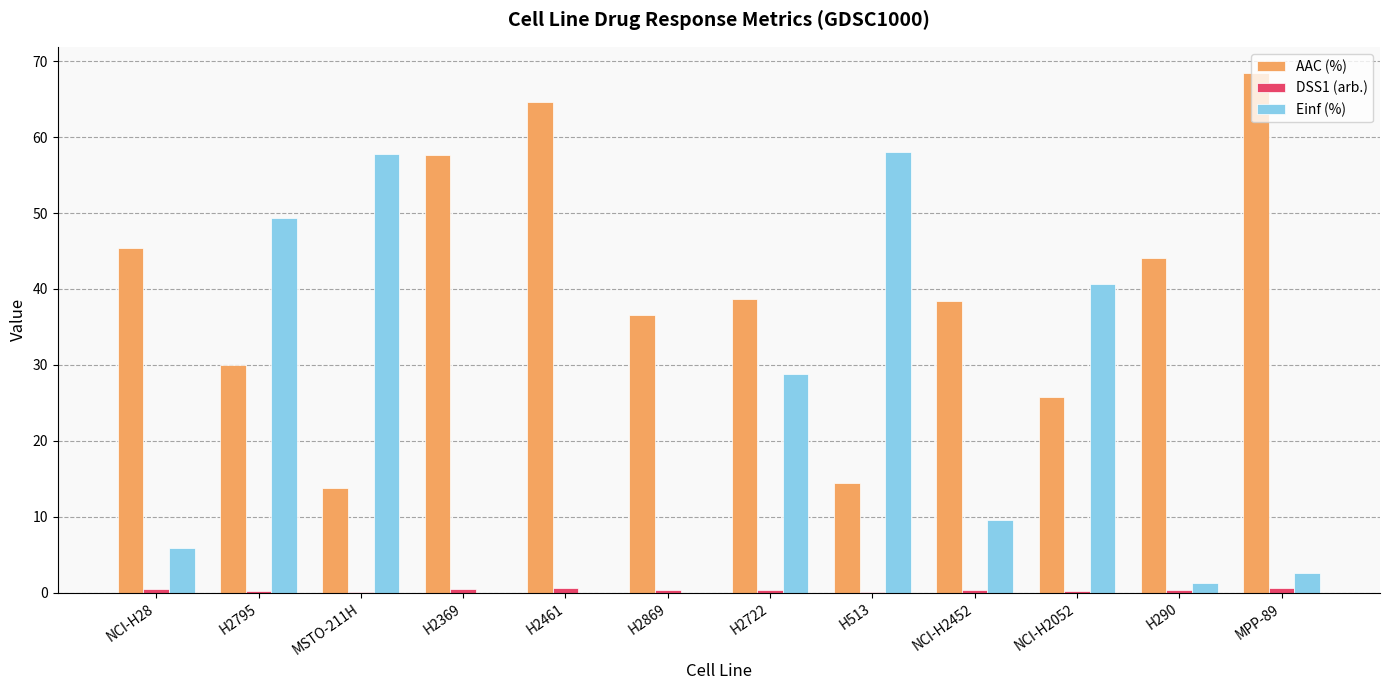

What is the sum of the AAC (%) values at MPP-89 and H2795?

98.4